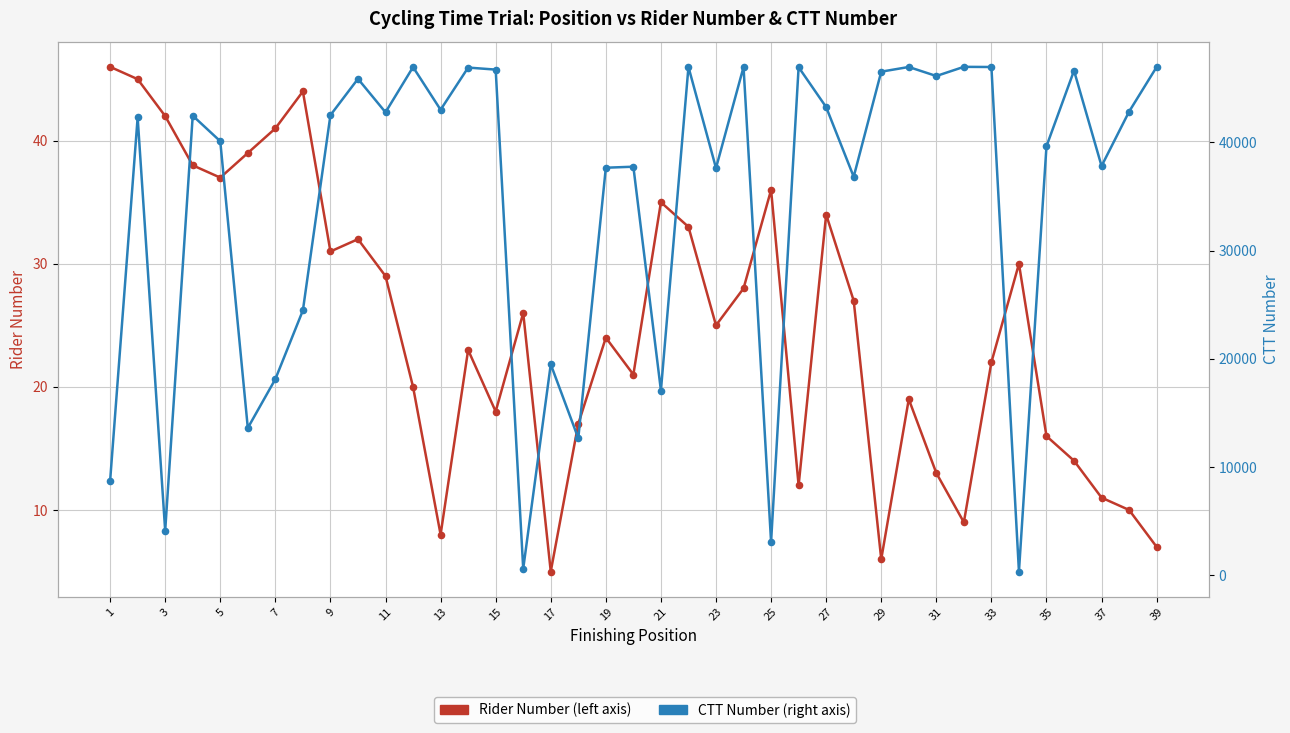

At how many categories does at least one series exceed 23325?

29